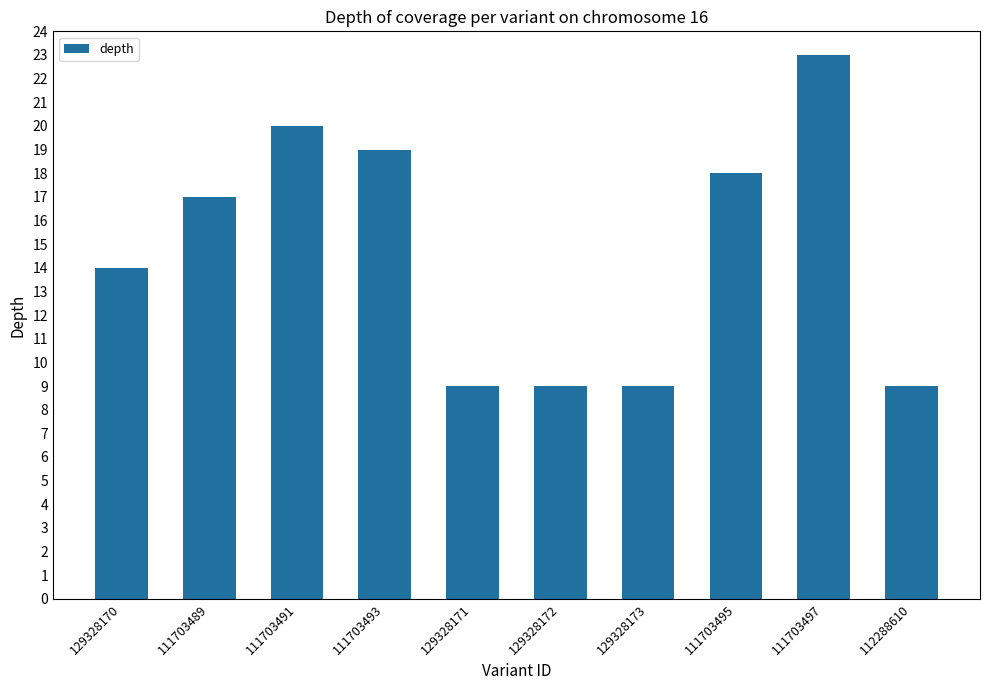

What is the label of the 1st bar from the right?

112288610